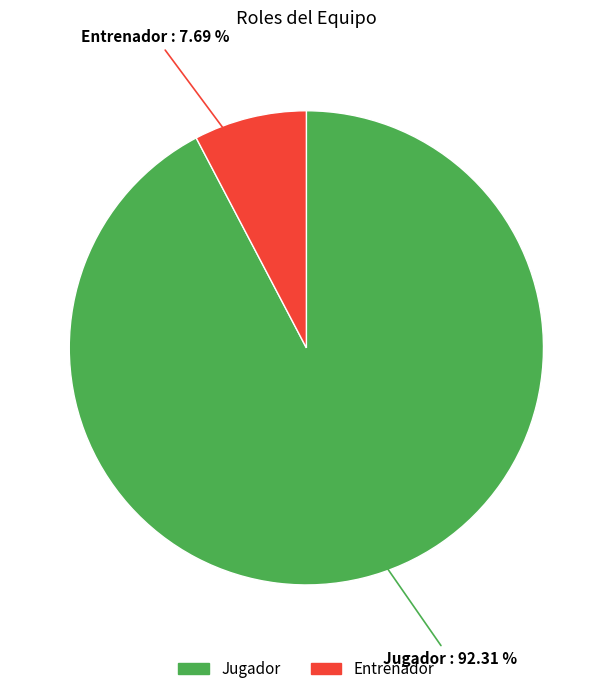

To the nearest percent, what portion does Jugador represent?

92%